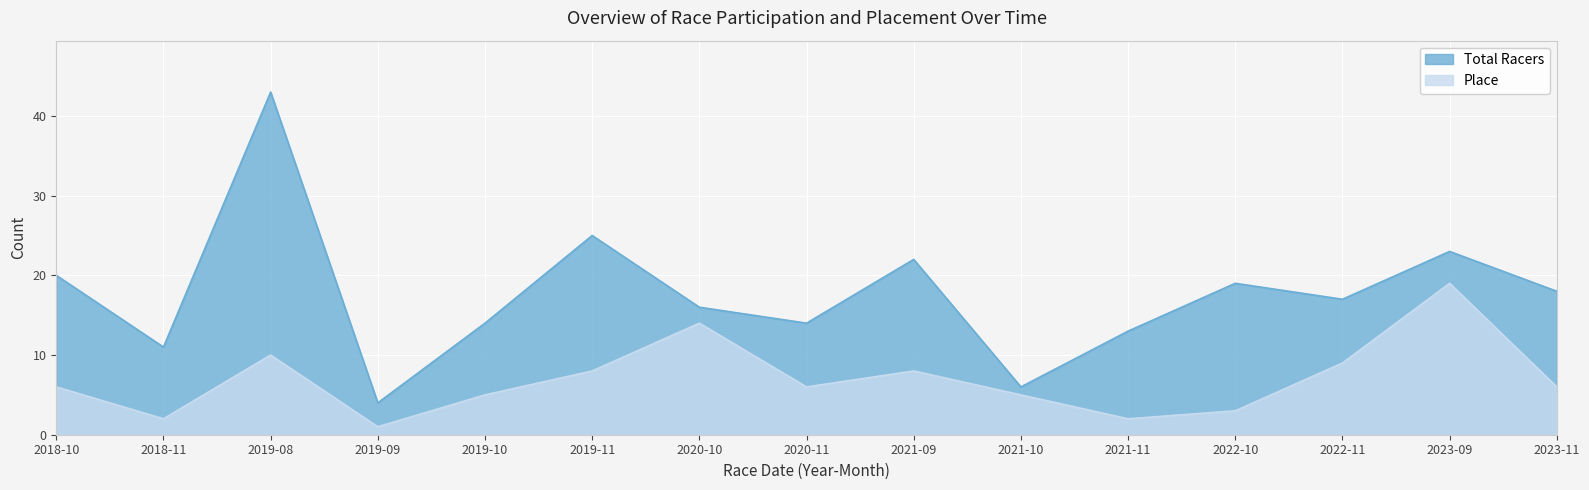

Is the value of Total Racers at 2019-10 greater than the value of Place at 2019-09?

Yes